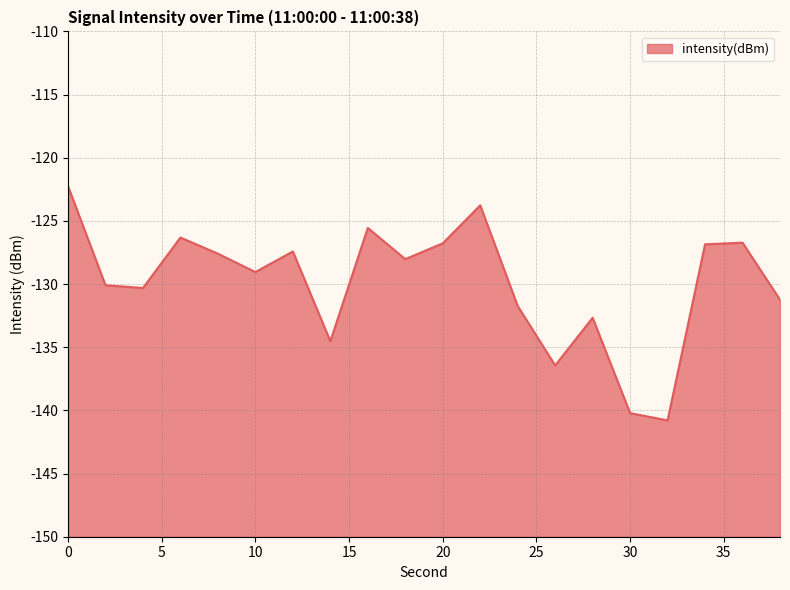

How many values exceed -128?

9